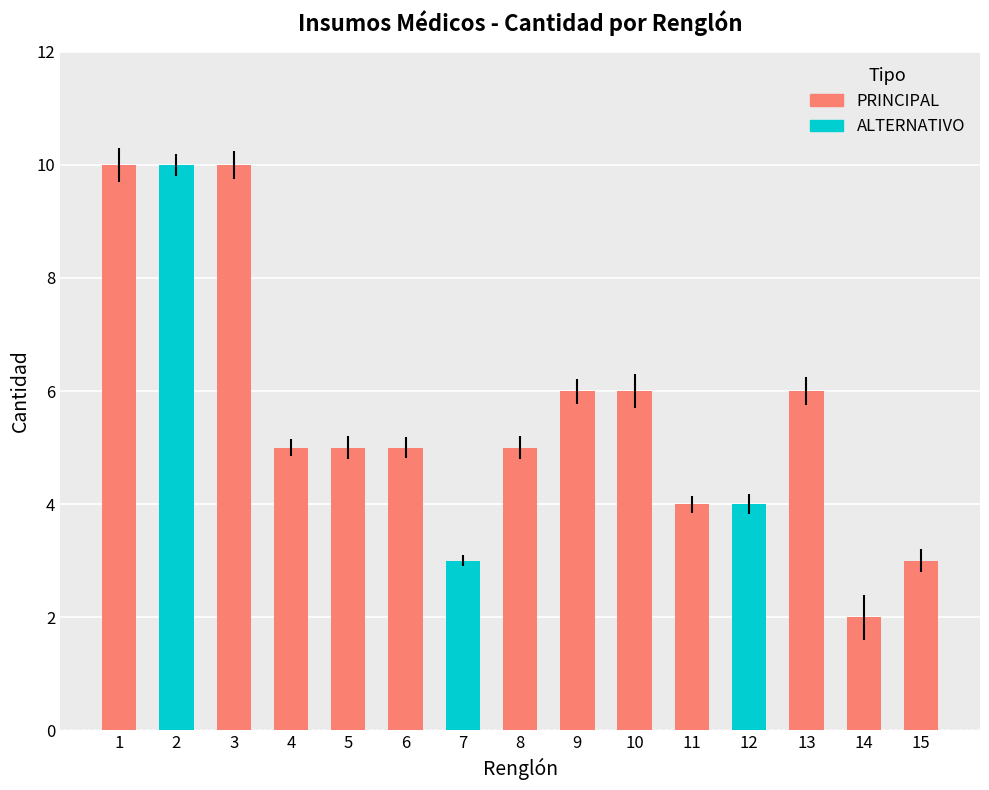

How many values are between 4 and 6?

9